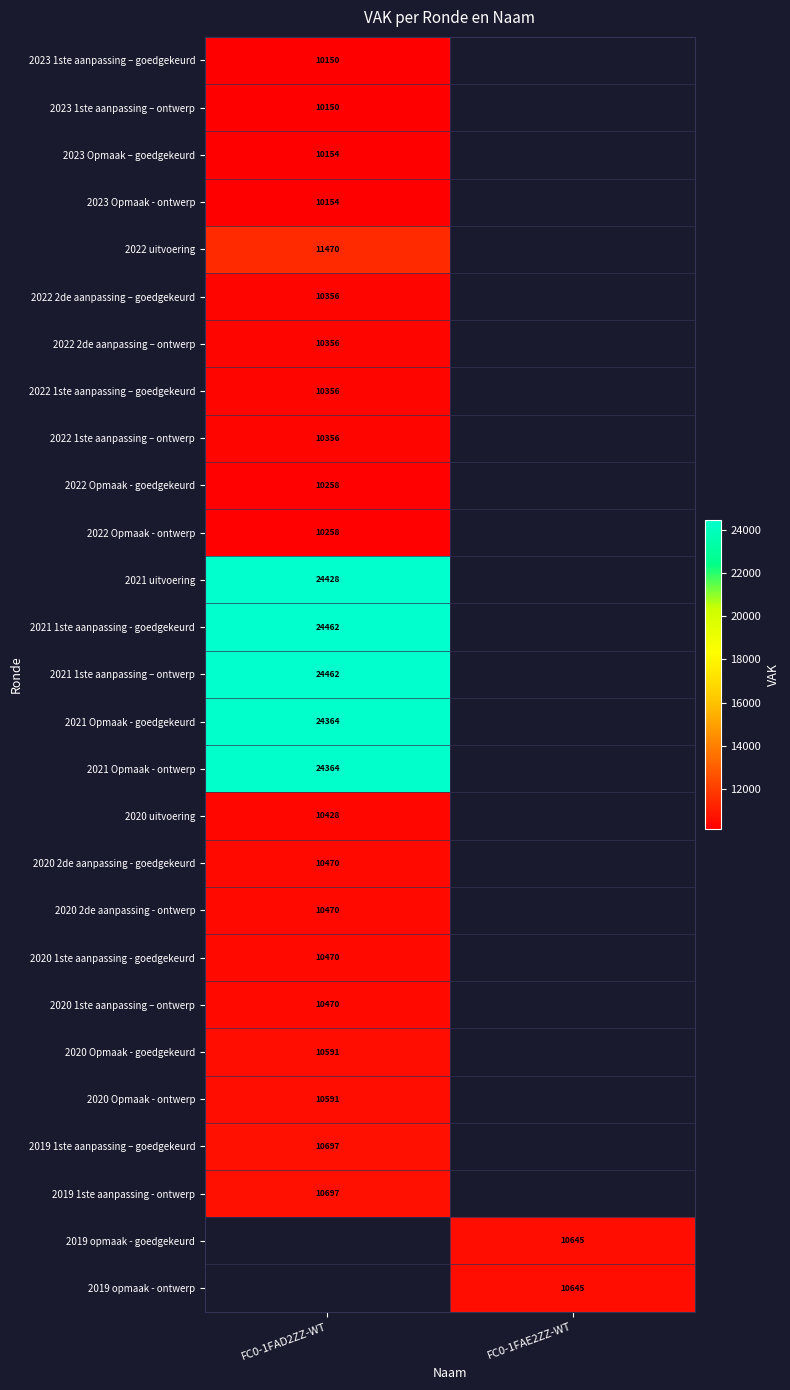

What is the maximum value shown in the chart?

24462.0